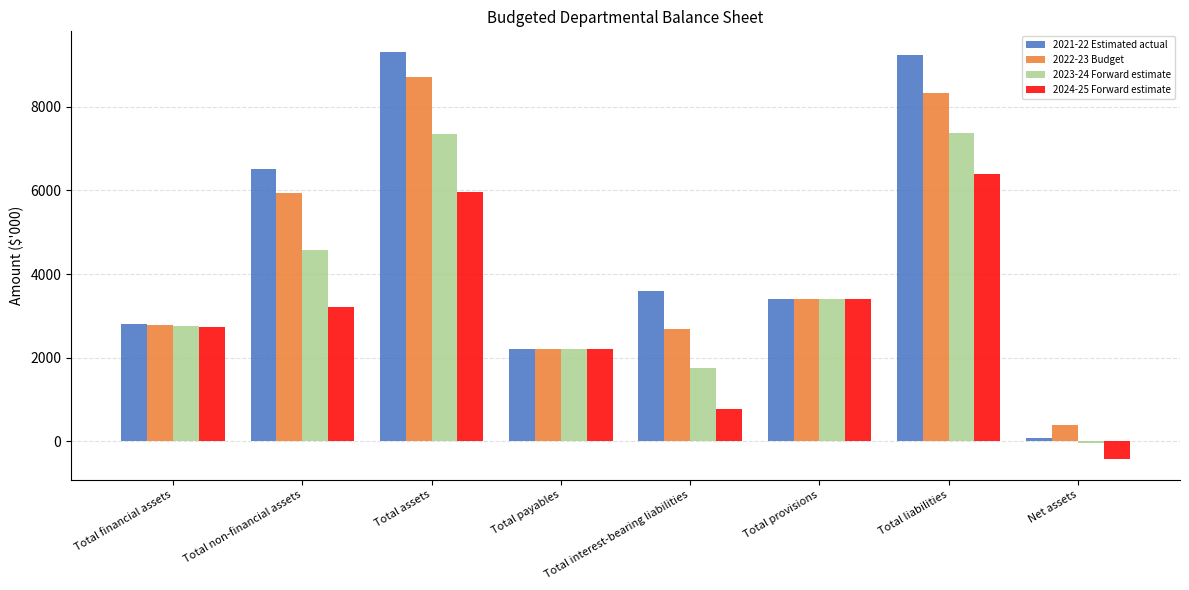

Is it true that 2021-22 Estimated actual equals 1438 at Total interest-bearing liabilities?

False